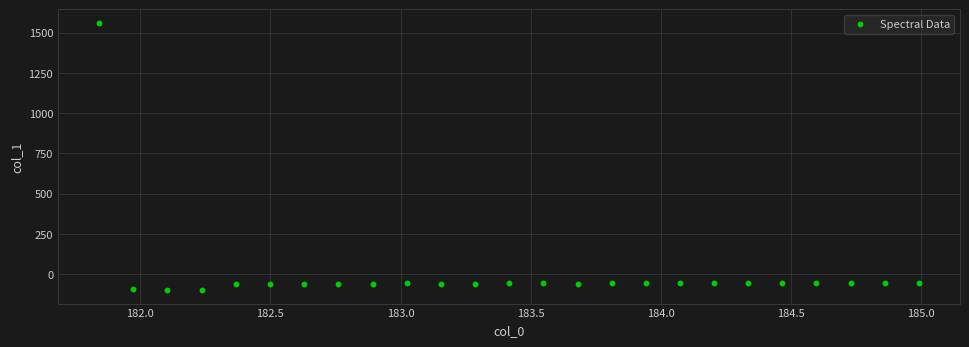

What is the range of X values (max minus min)?

3.1